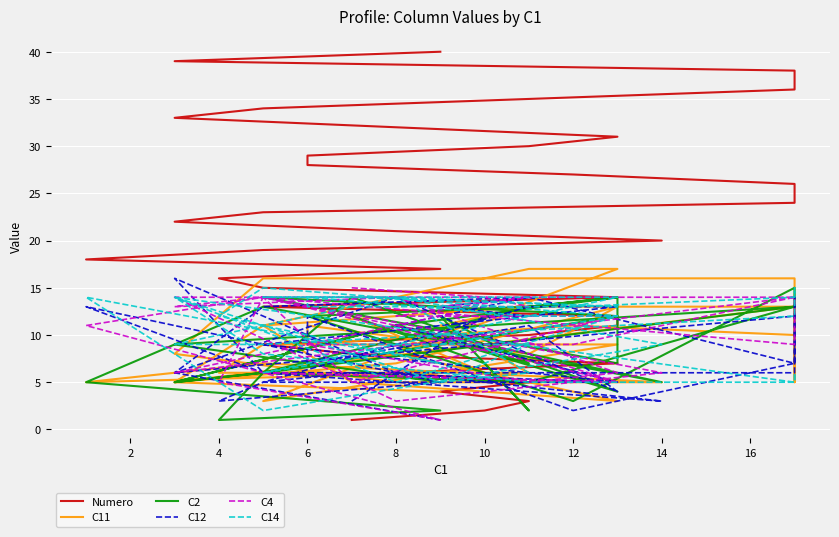

How many lines are shown in the chart?

6